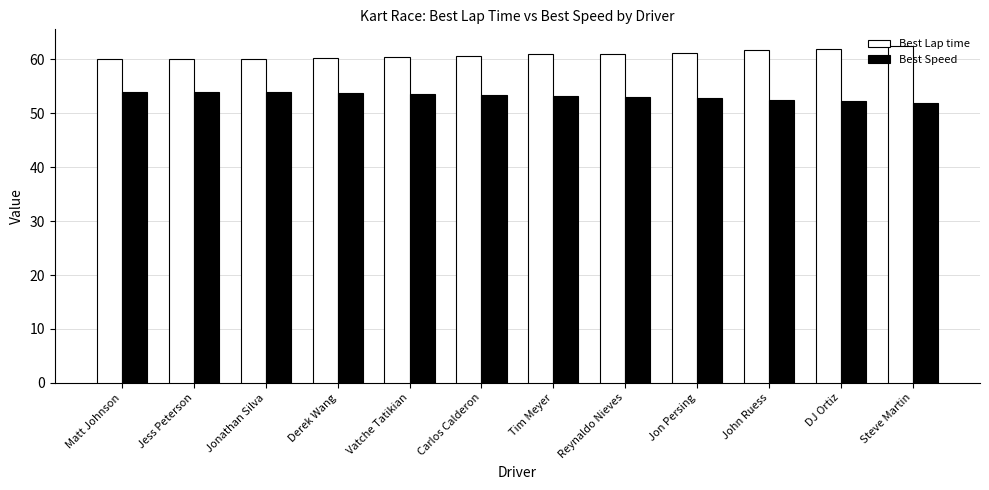

What is the spread (max minus min) of values at Jonathan Silva?

6.2